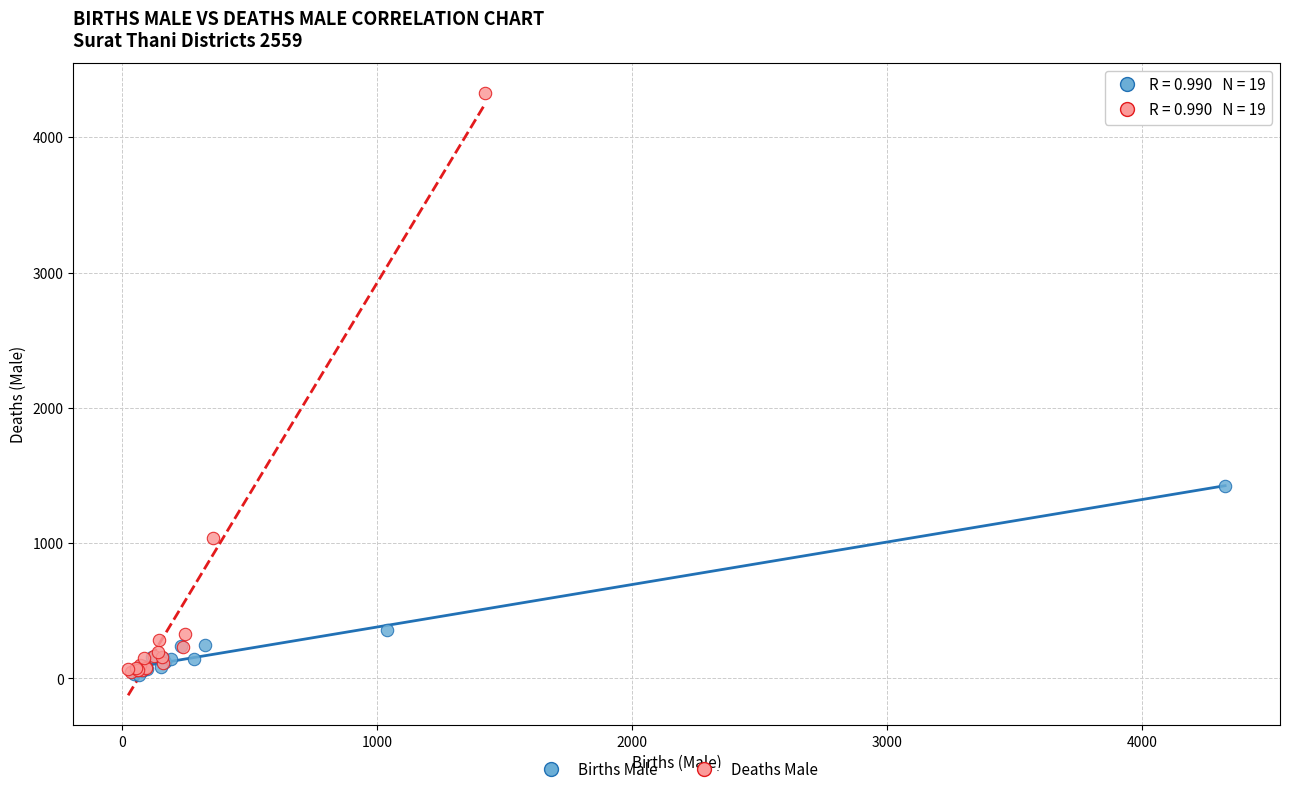

Which series has the widest spread of Y values?

Deaths Male